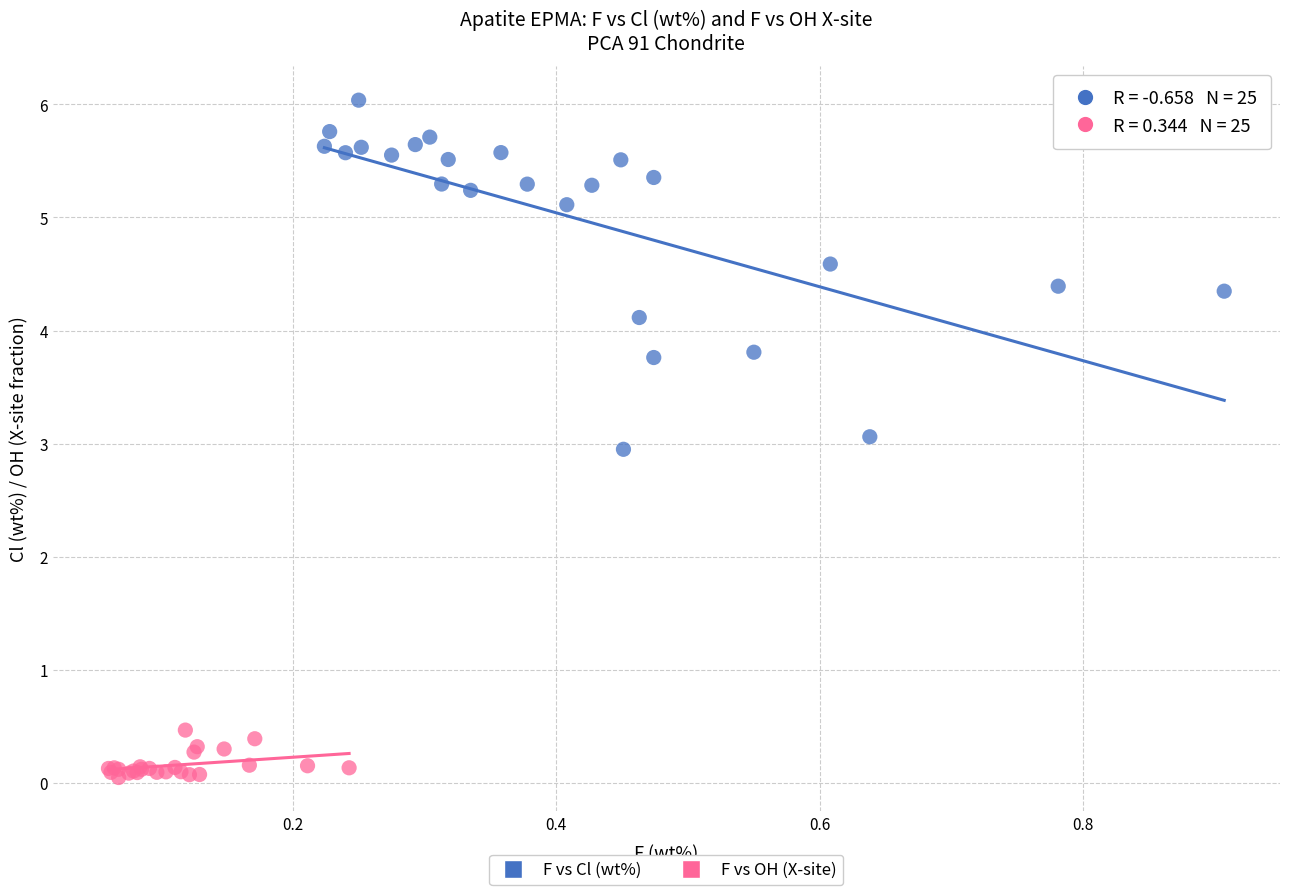

Which series contains the highest Y value?

F vs Cl (wt%)